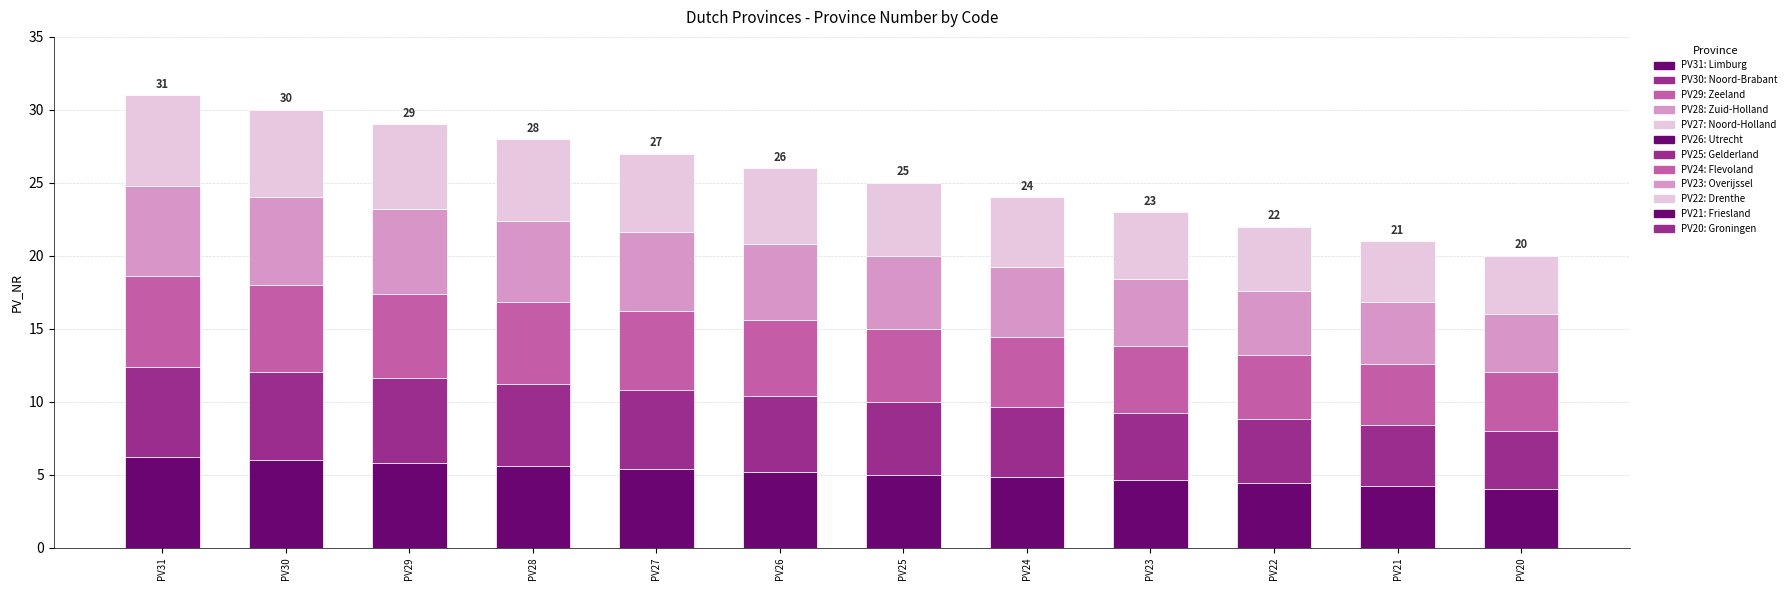

How many series are shown in this chart?

5